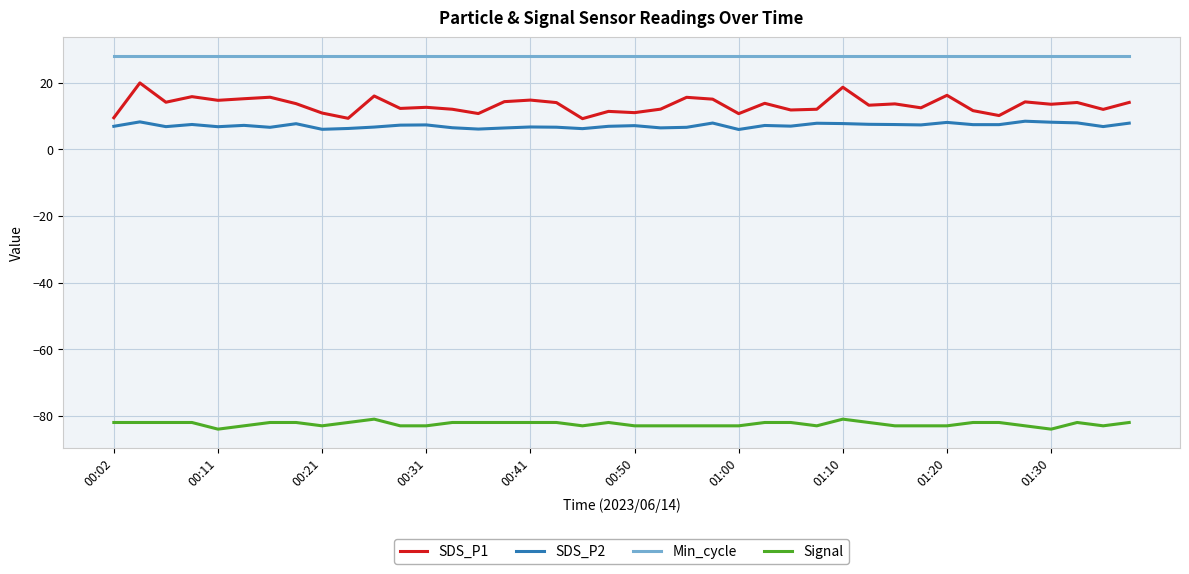

Which series has the largest range (max minus min)?

SDS_P1